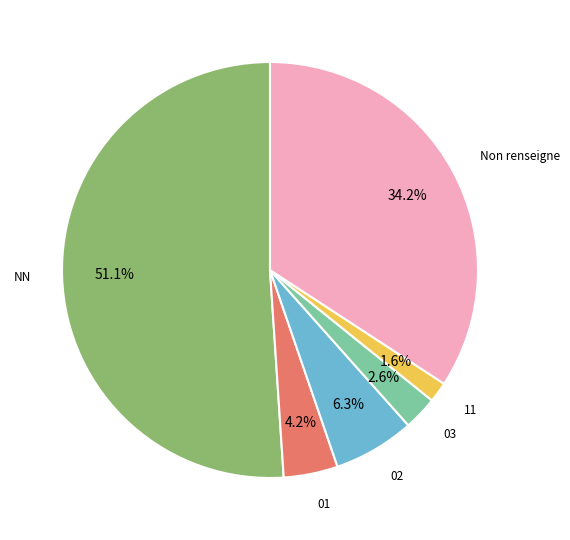

Does any single category account for the majority?

Yes